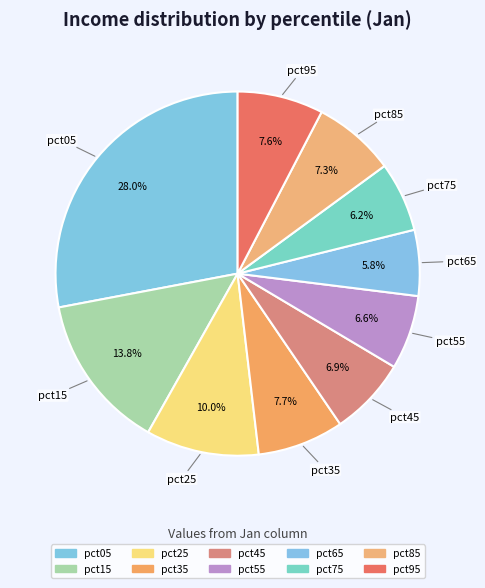

How many slices are in this pie chart?

10